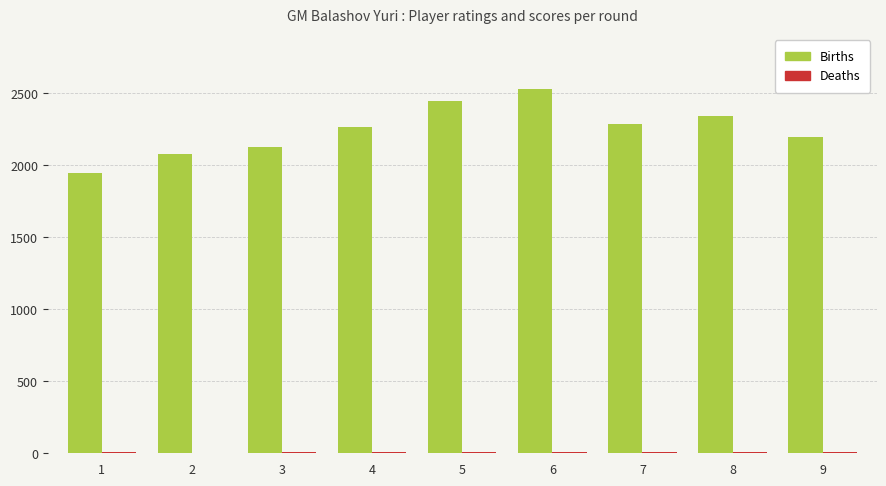

What is the sum of all Births values?

20185.0